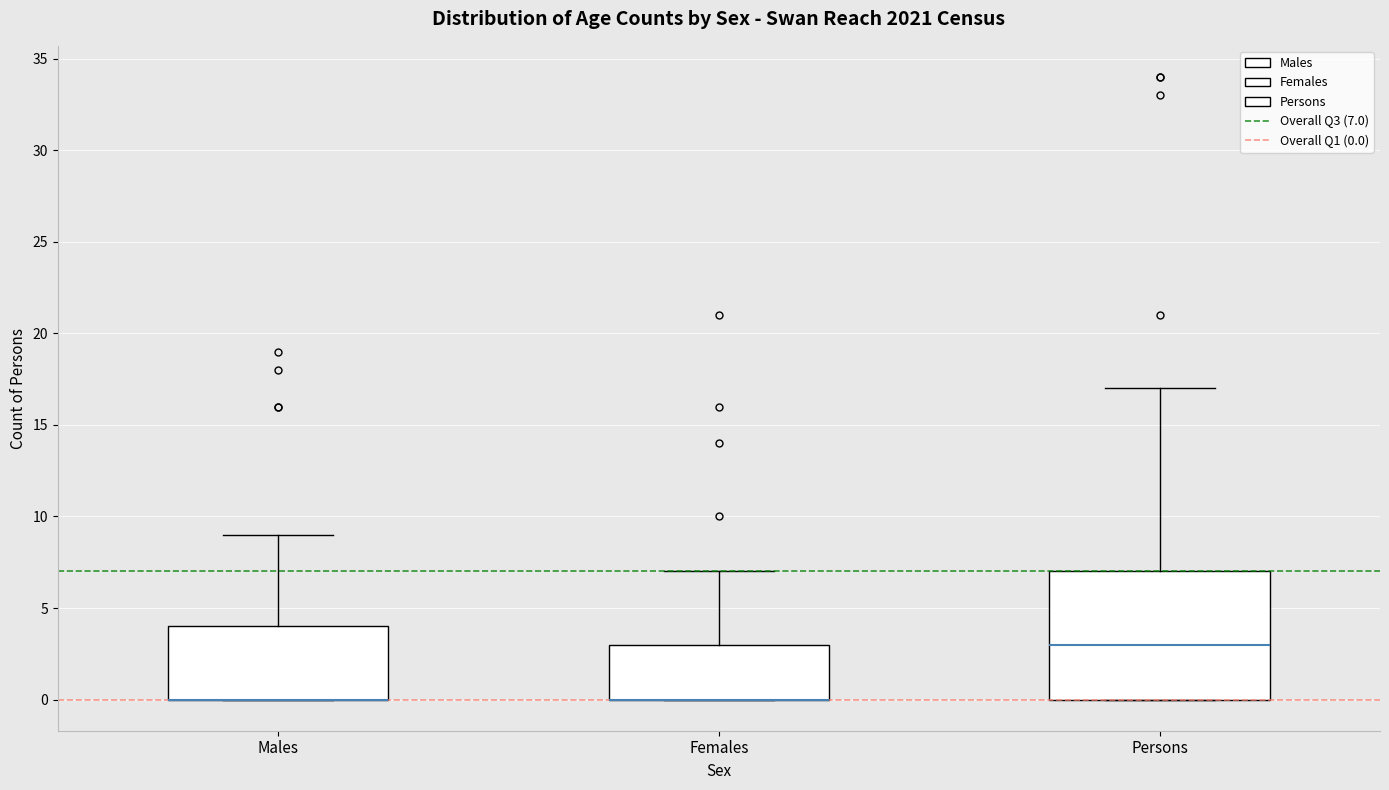

Where does the upper whisker of the box for Males end on the y-axis? The values are not printed on the chart, so give them approximately, as read against the axis.

9